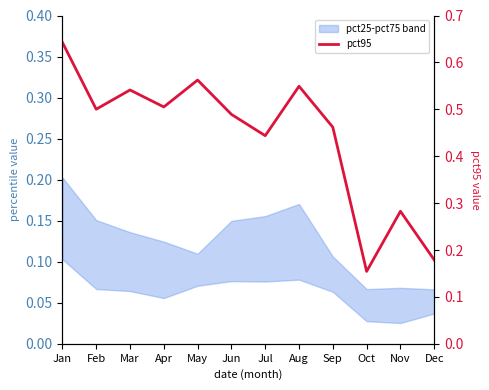

True or false: pct95 and pct75 intersect in this chart.

False